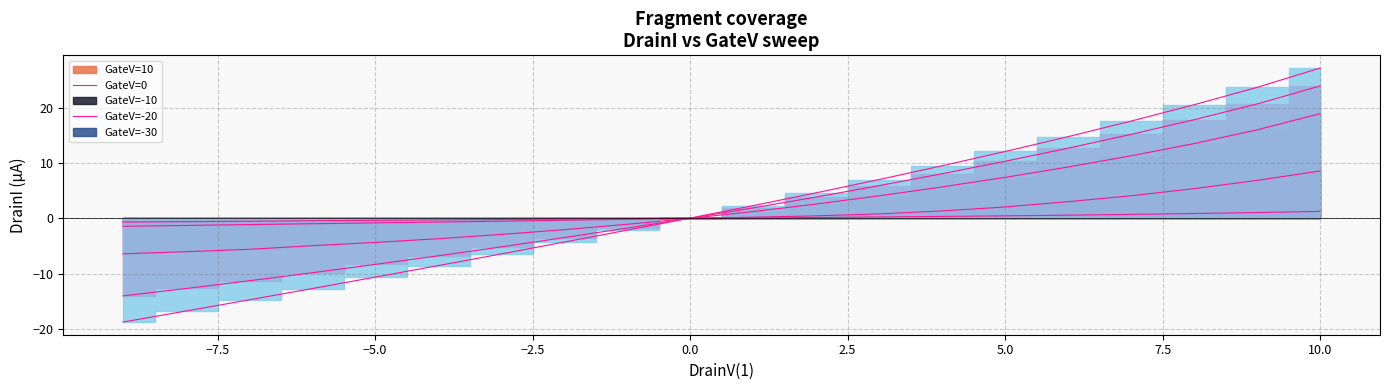

Where is GateV=-20 nearest to the value 4?

2